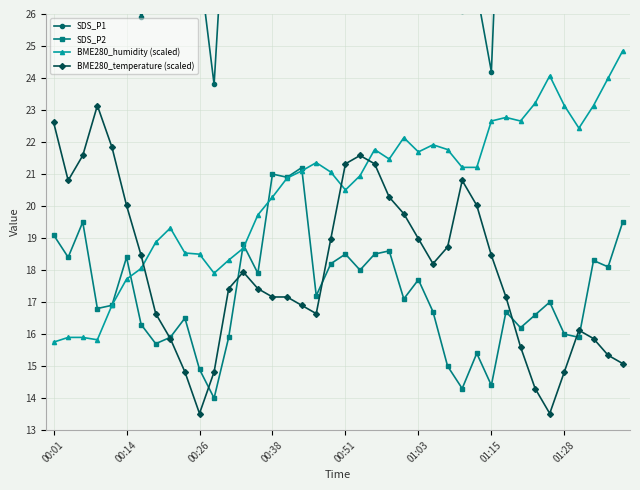

In BME280_humidity (scaled), how many points are higher than both neighbors (excluding endpoints)?

7